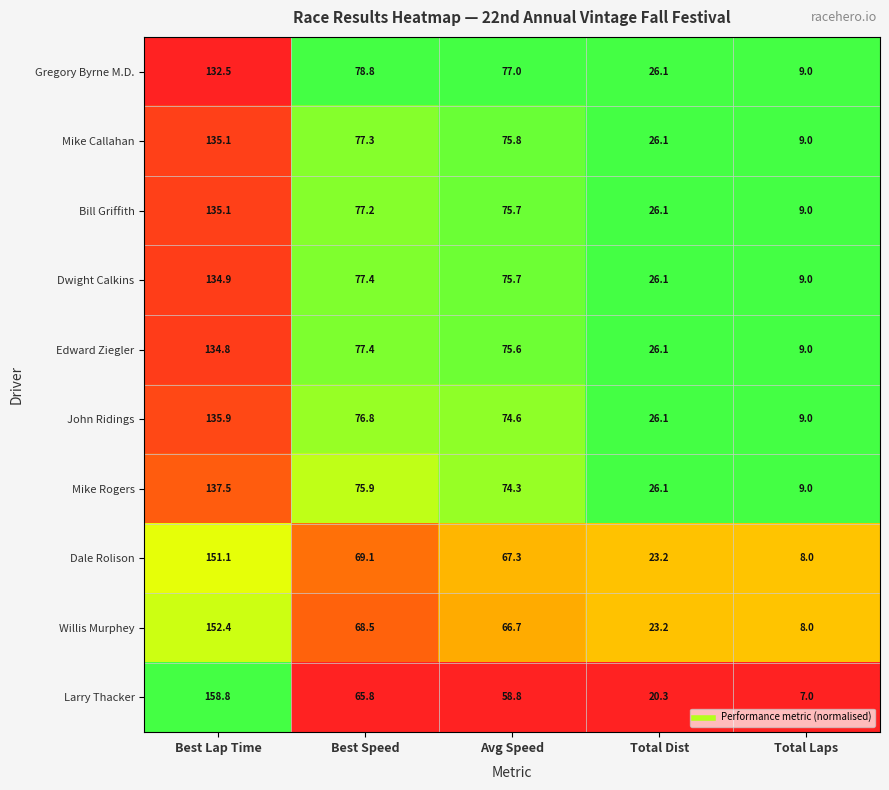

What is the difference between the maximum and minimum values in the Dale Rolison series?

143.1